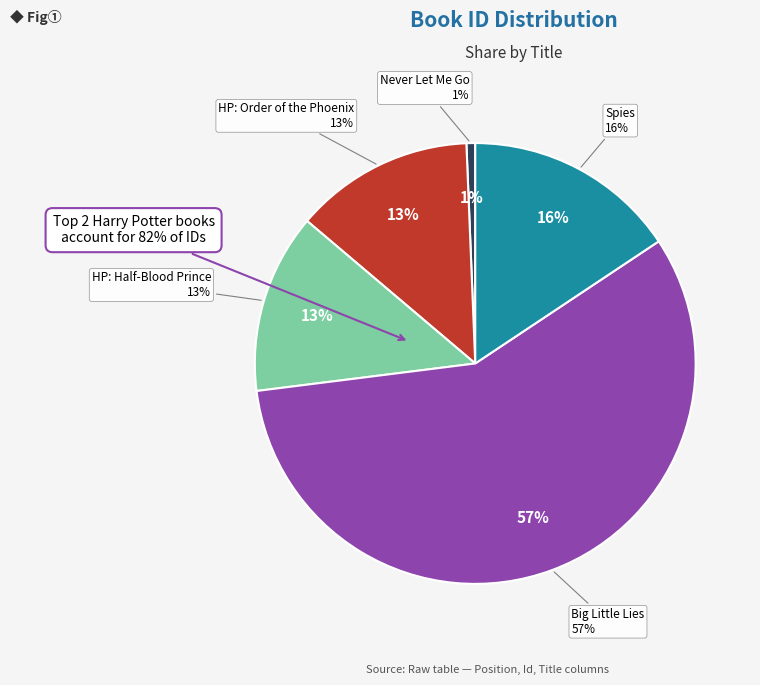

How many segments does this pie chart have?

5